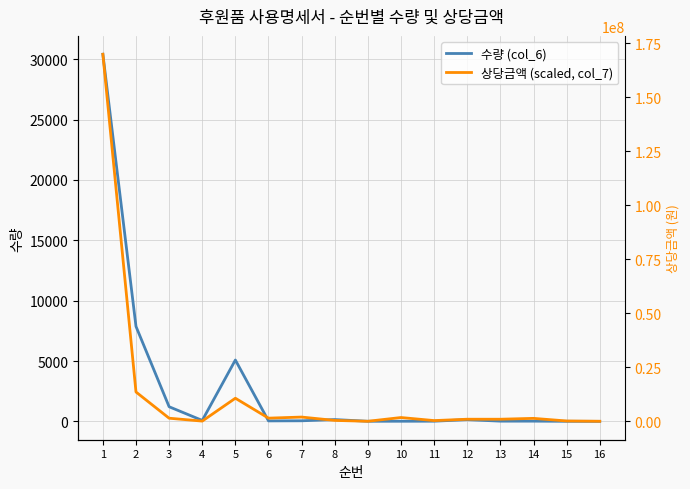

The 상당금액 (scaled, col_7) series shows 523.7 at 7. True or false?

False